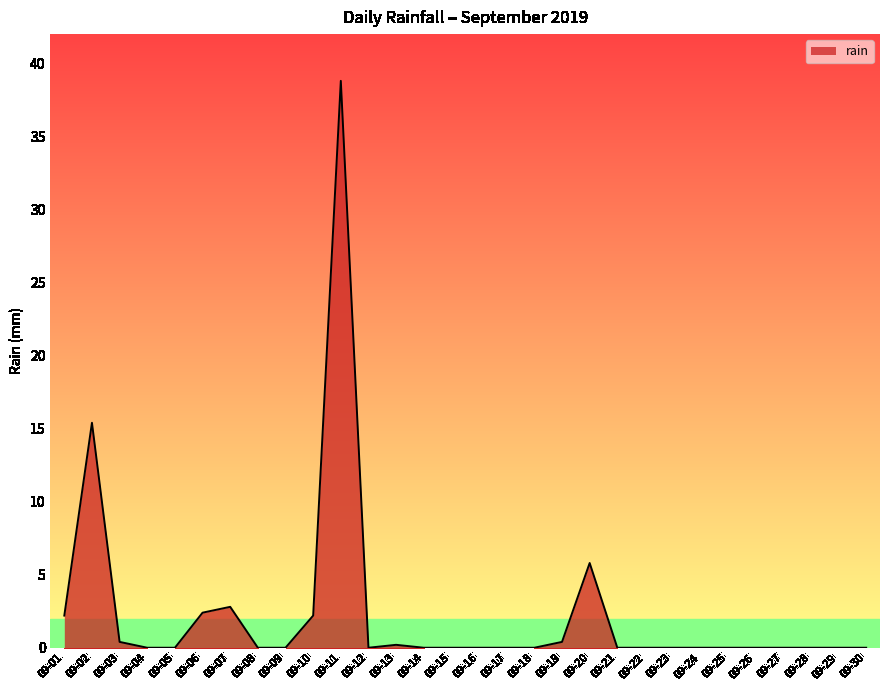

Which has a higher value, 09-12 or 09-01?

09-01